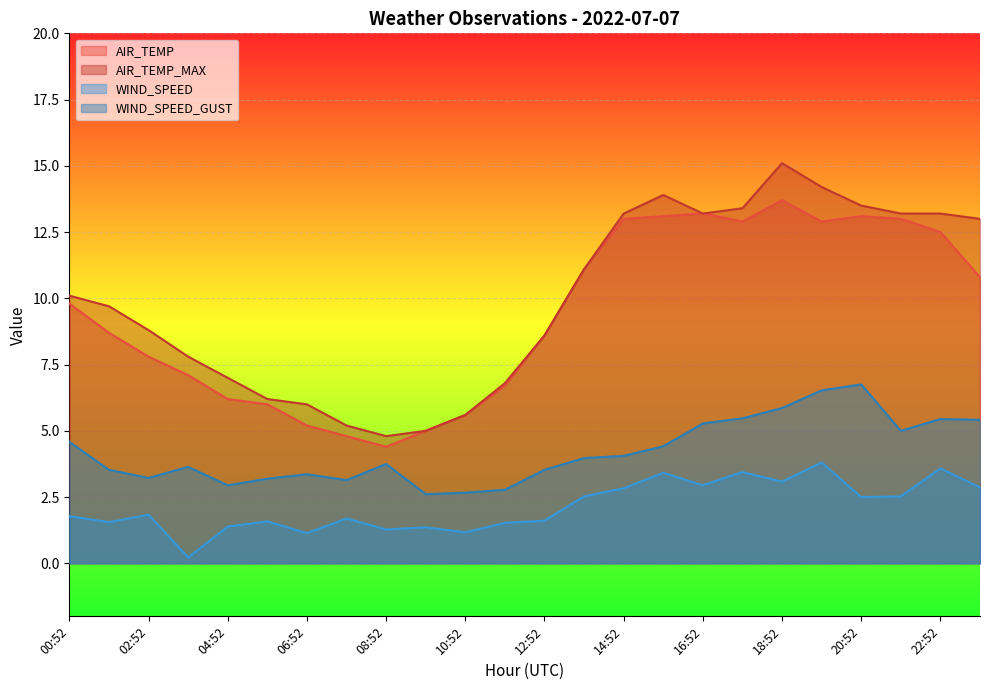

Where is WIND_SPEED_GUST nearest to the value 4?

13:52